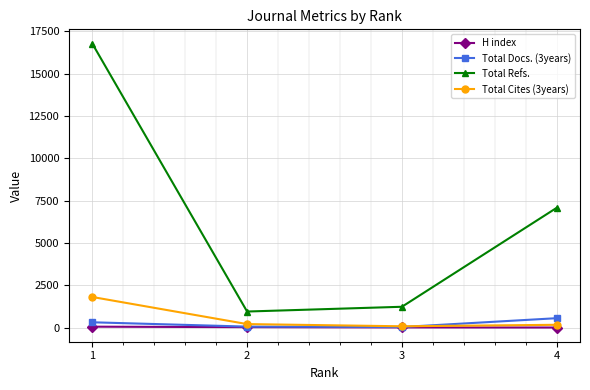

Which series has the largest total across all categories?

Total Refs.